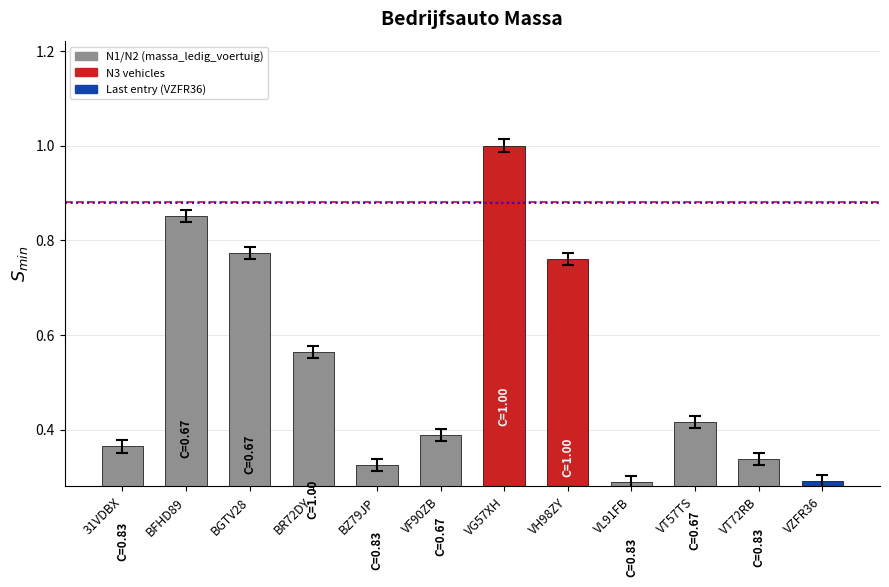

What is the maximum value shown in the chart?

1.0